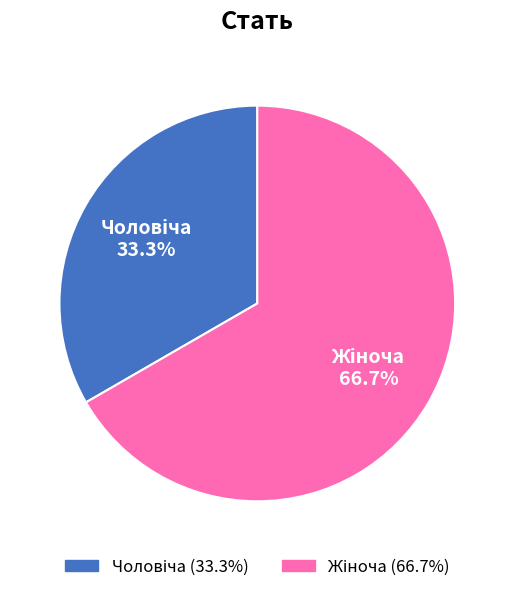

Is there any slice that represents more than half of the pie?

Yes